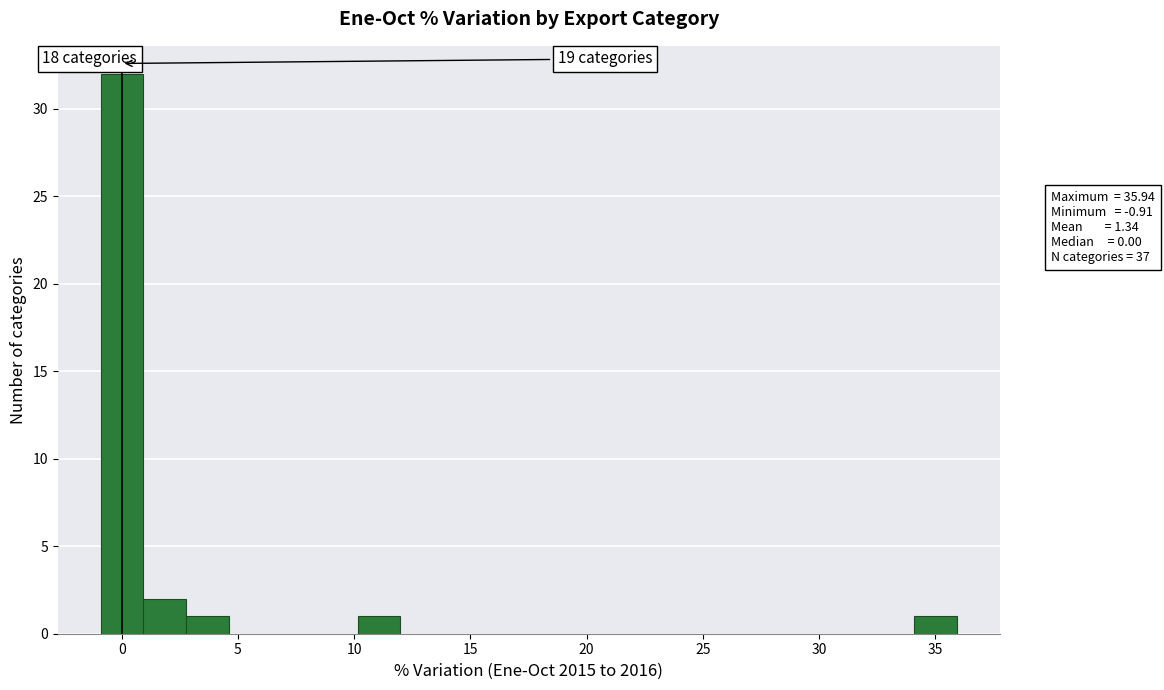

Around what value on the x-axis is the tallest bar? Give the approximate position of its centre, as read against the axis.

0.0